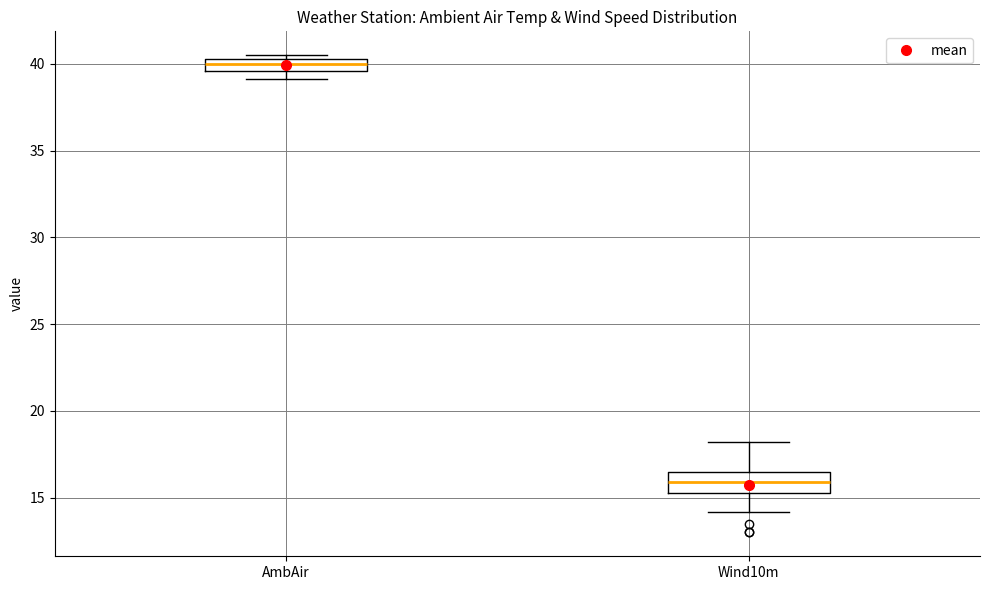

Which box's median line is the lowest?

Wind10m